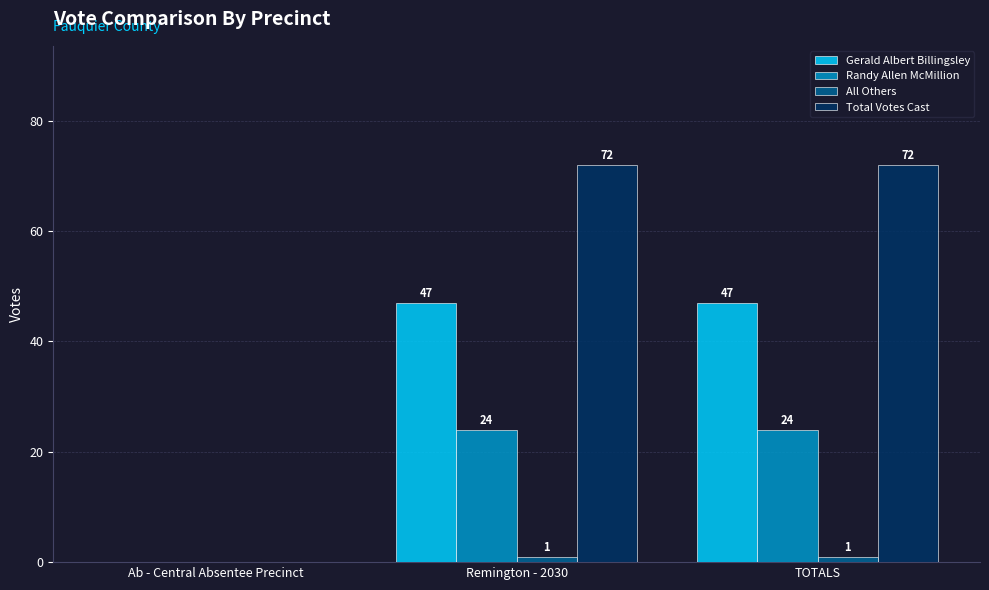

What is the total value across all series at TOTALS?

144